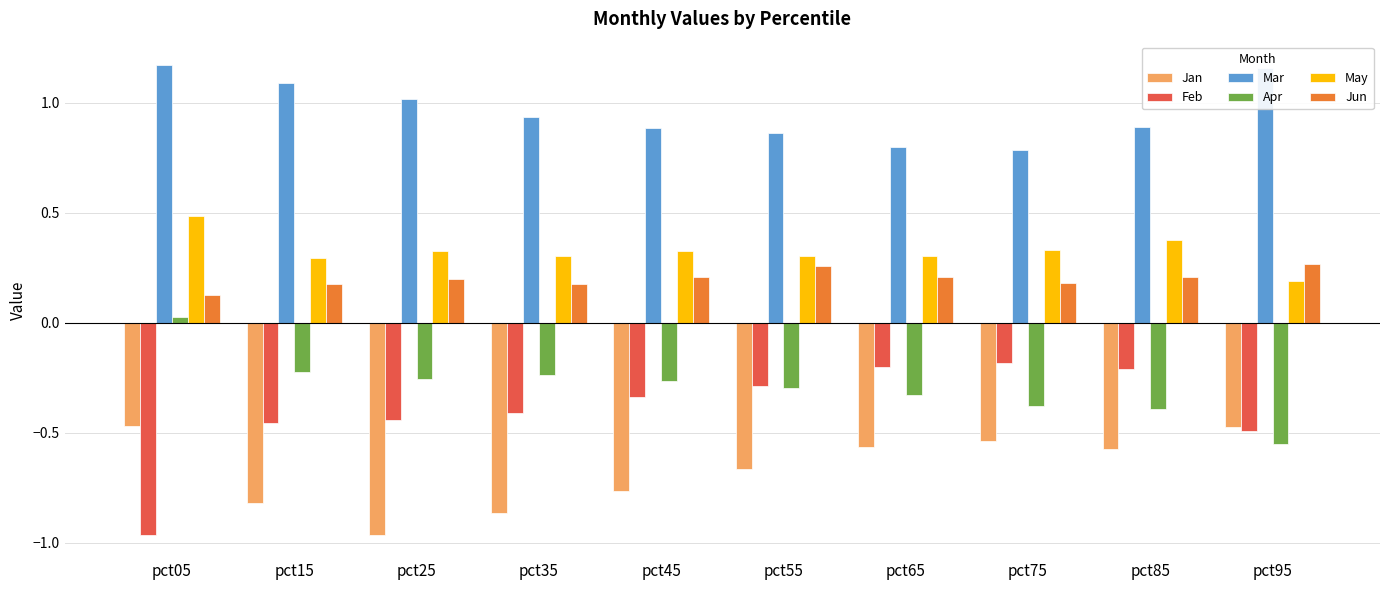

At how many categories does at least one series exceed 0?

10